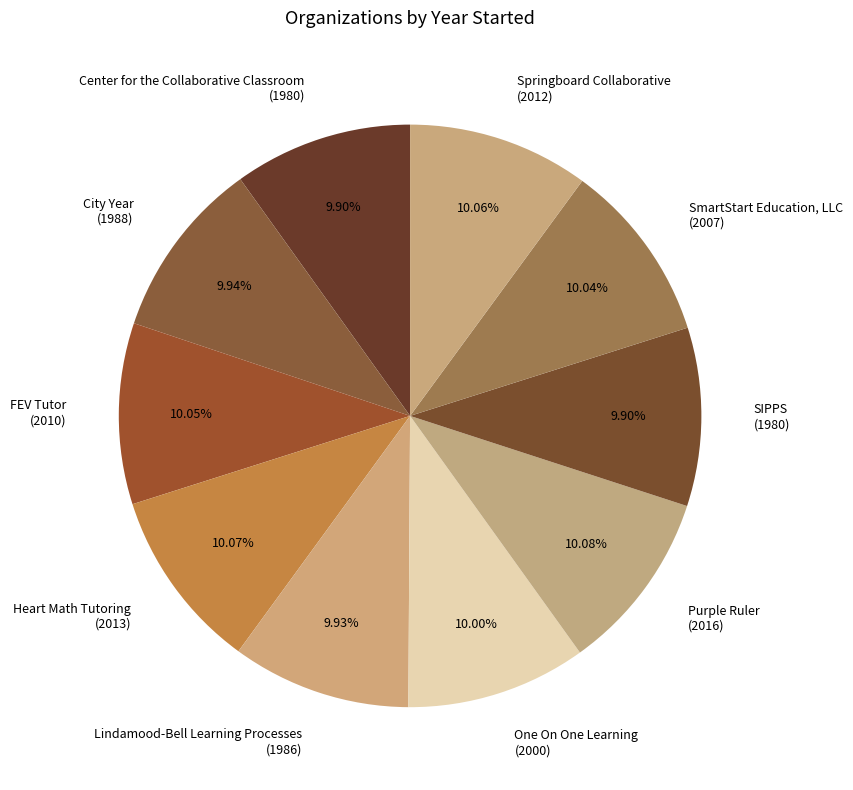

What is the total percentage of SIPPS and Lindamood-Bell Learning Processes?

19.8%